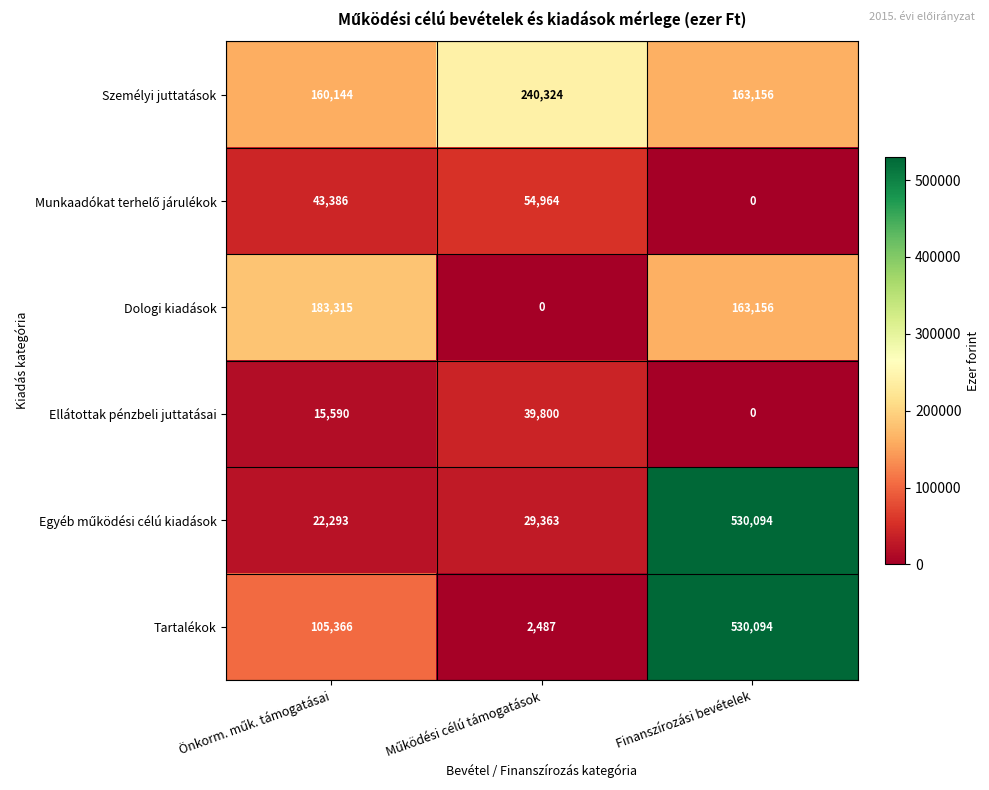

How many series are shown in this chart?

6